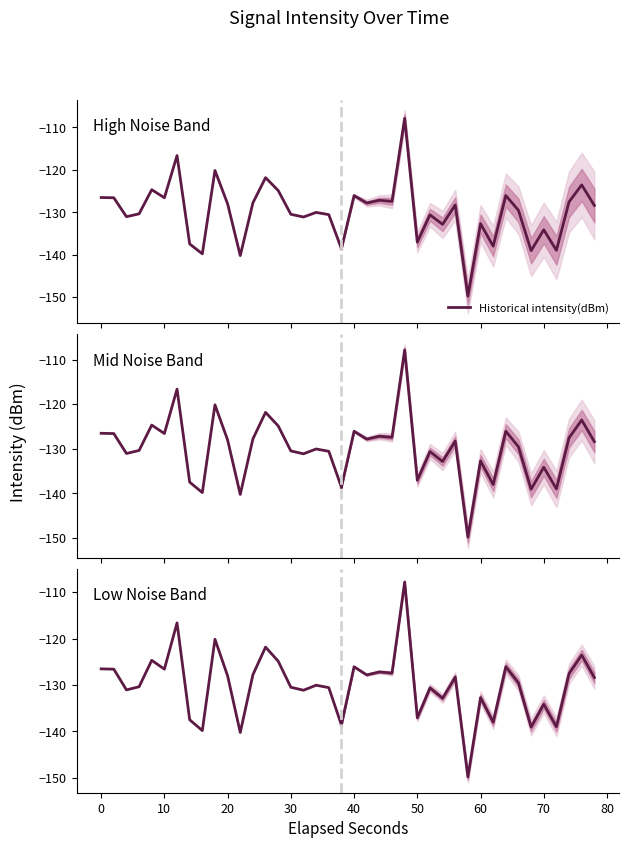

The chart shows a value of -78.7 at 20. True or false?

False